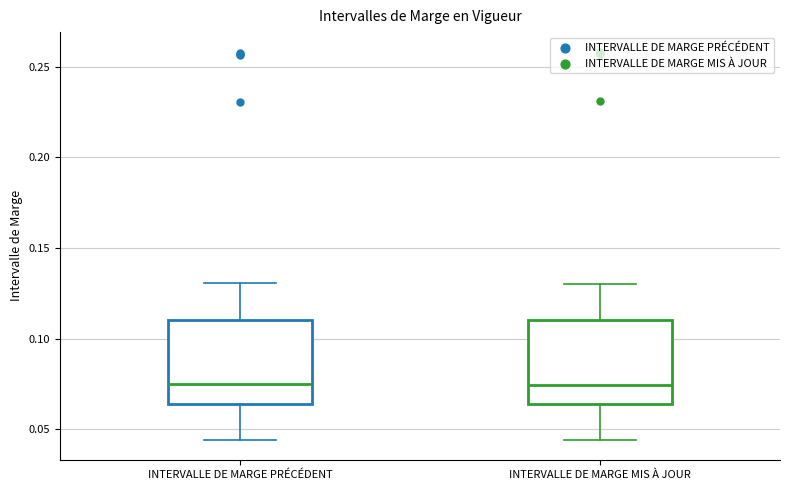

Reading left to right, read every box against the y-axis: the position of its median line, the range the box covers, and the ends of its whiskers. The values are not printed on the chart, so give them approximately, as read against the axis.

INTERVALLE DE MARGE PRÉCÉDENT: median 0.075, box 0.065 to 0.110, whiskers 0.045 to 0.130
INTERVALLE DE MARGE MIS À JOUR: median 0.075, box 0.065 to 0.110, whiskers 0.045 to 0.130